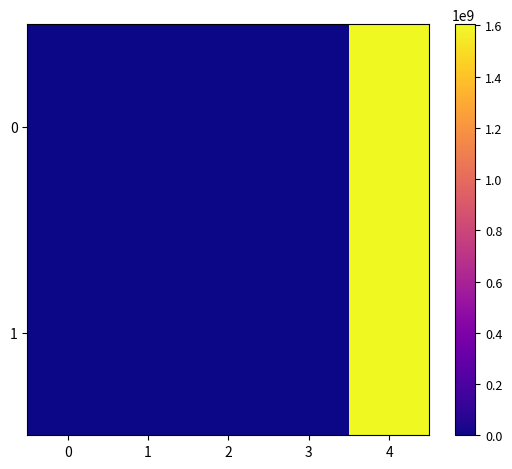

Reading left to right, transcribe all the data shown in this chart.

0: 0=-1.0	1=3.0	2=1.0	3=26.1	4=1604485405.0
1: 0=1.0	1=10.0	2=1.0	3=26.1	4=1604484953.0